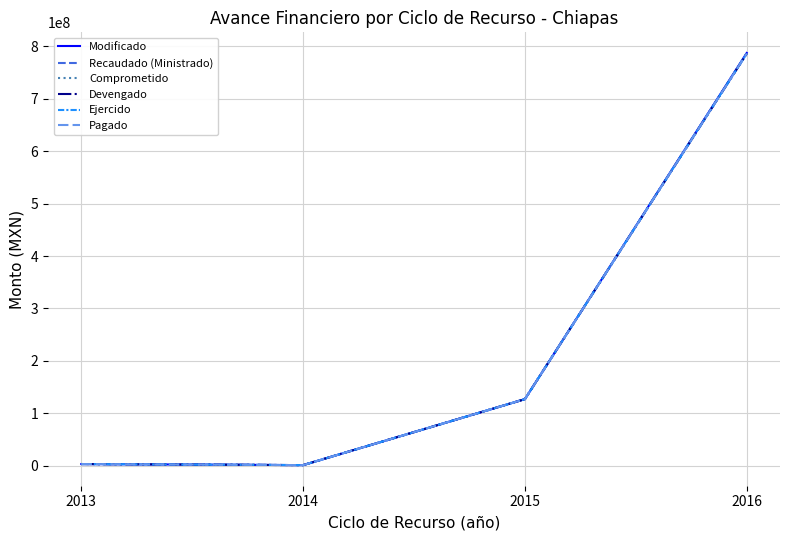

Where is the first local minimum for Ejercido?

2014